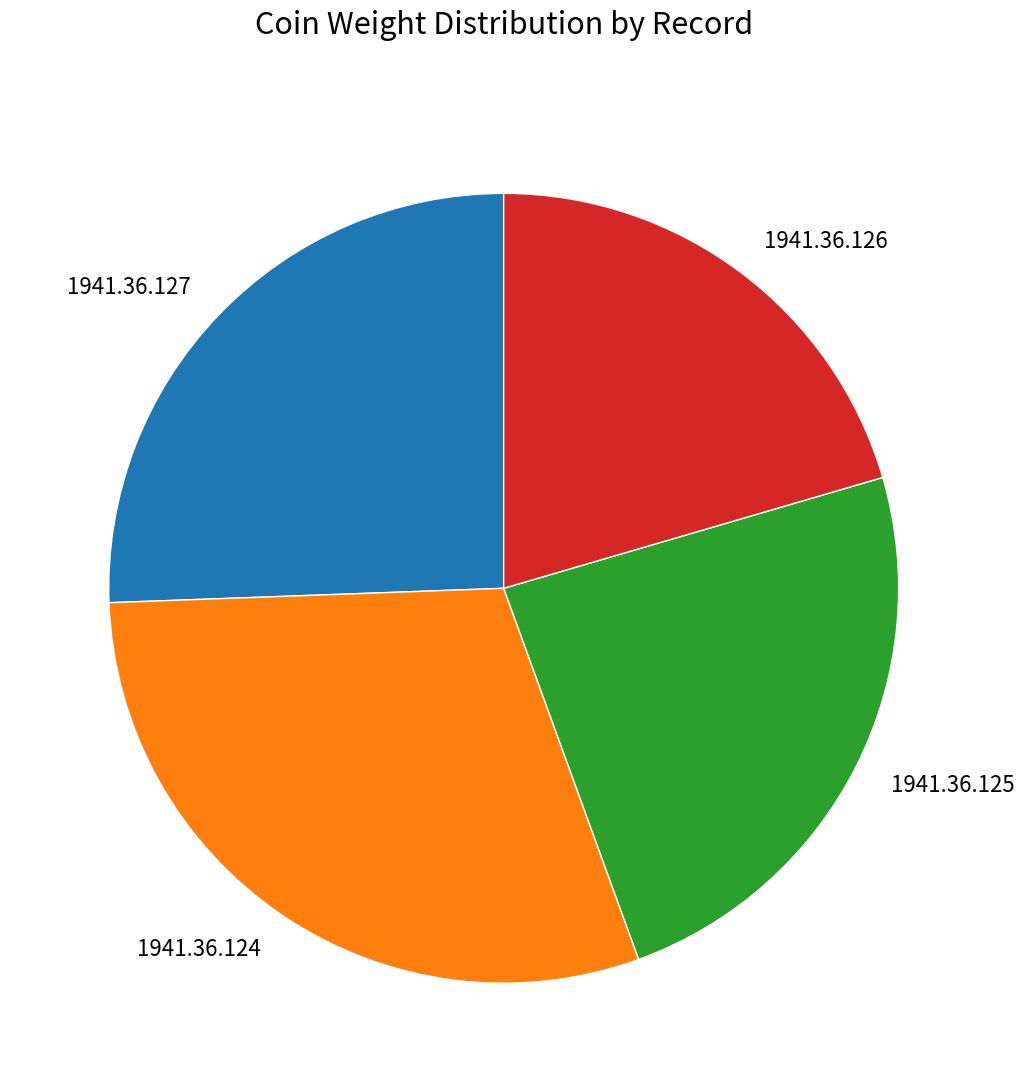

Which category has the biggest portion of the pie?

1941.36.124